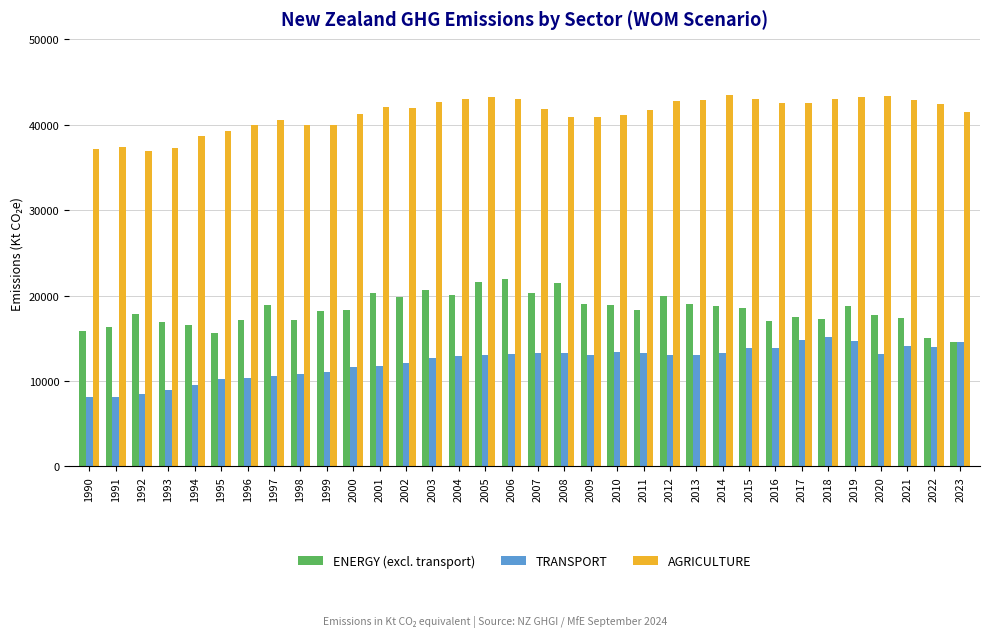

What is the spread (max minus min) of values at 2023?

26936.4